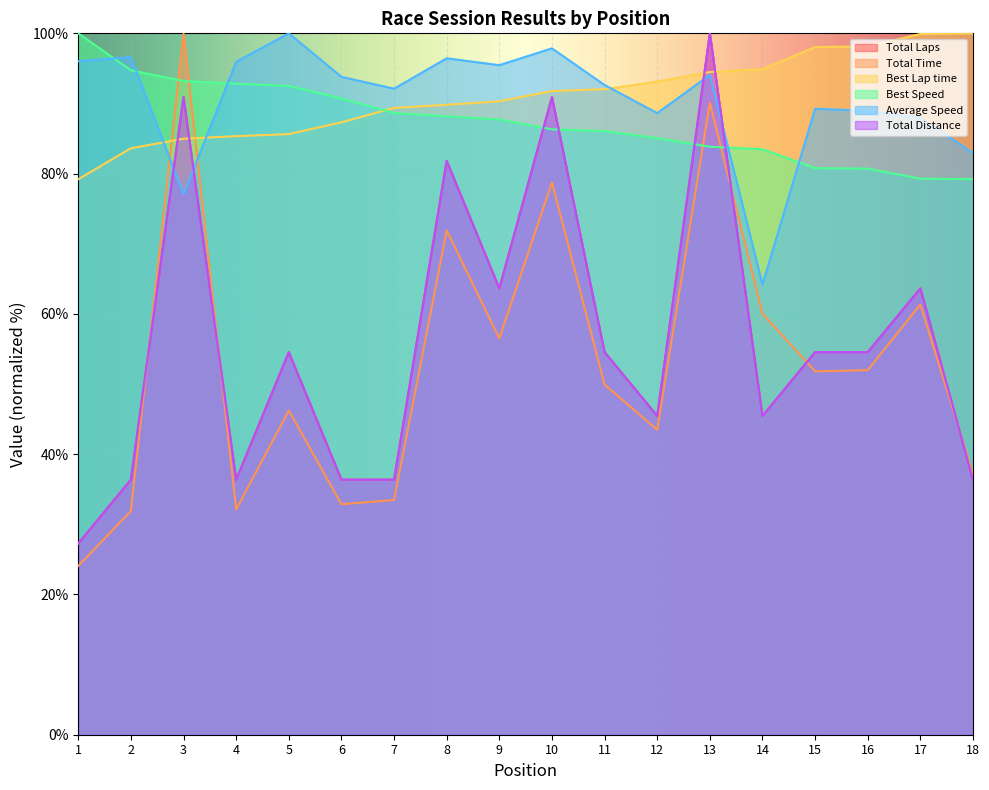

At 16, list the series in order from smallest to largest.

Total Time, Total Laps, Total Distance, Best Speed, Average Speed, Best Lap time